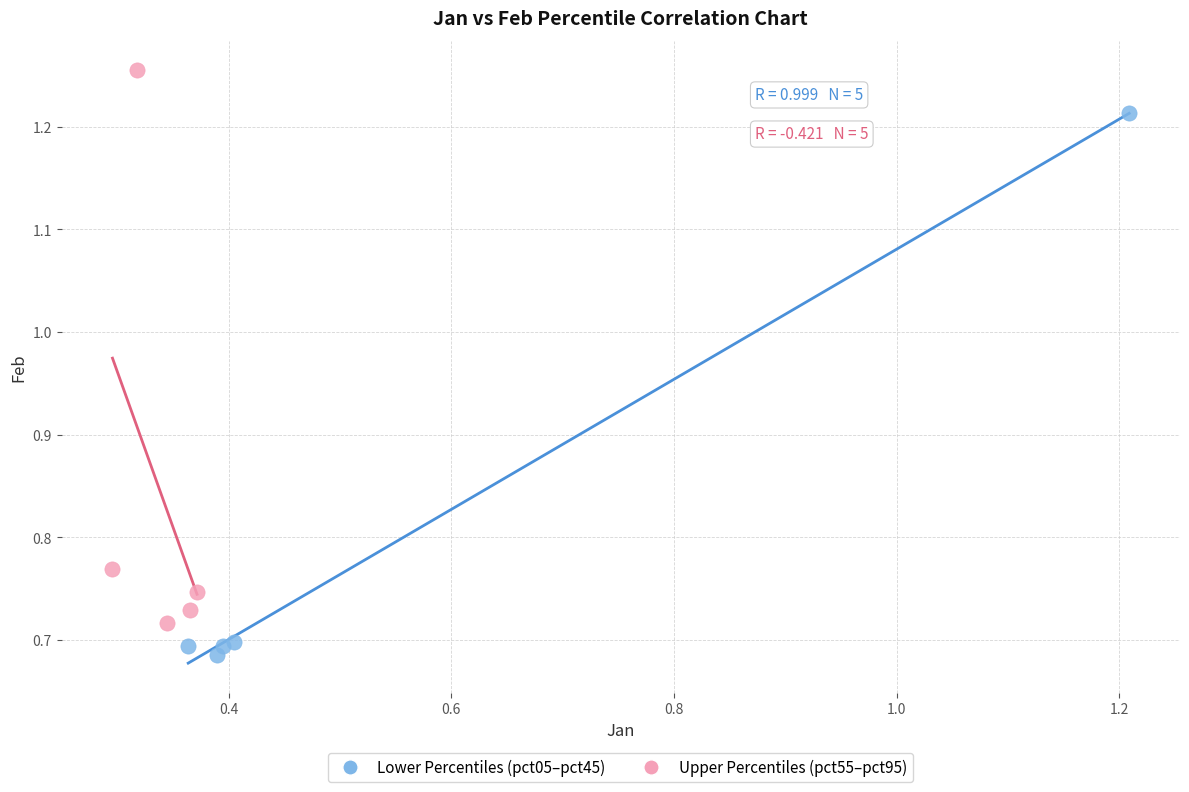

Which series reaches the maximum Y coordinate?

Upper Percentiles (pct55–pct95)